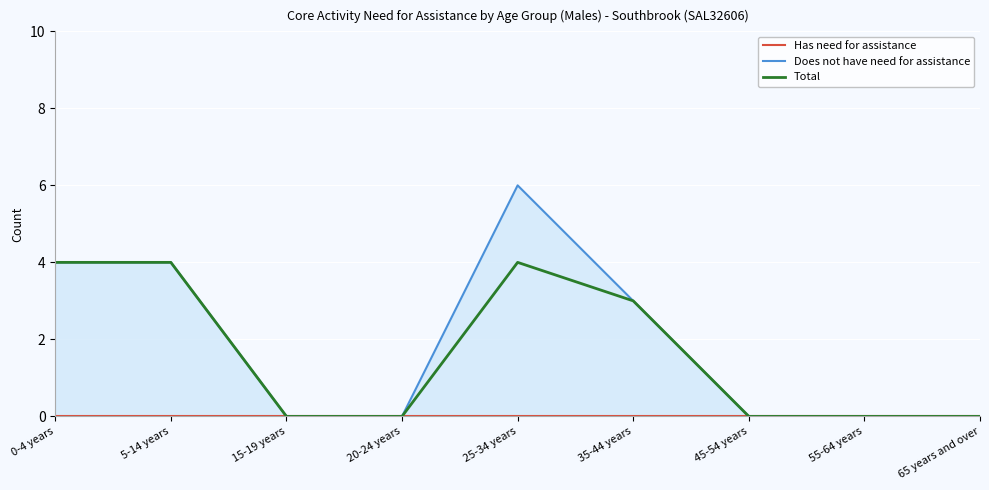

True or false: Does not have need for assistance and Total cross at least once.

False